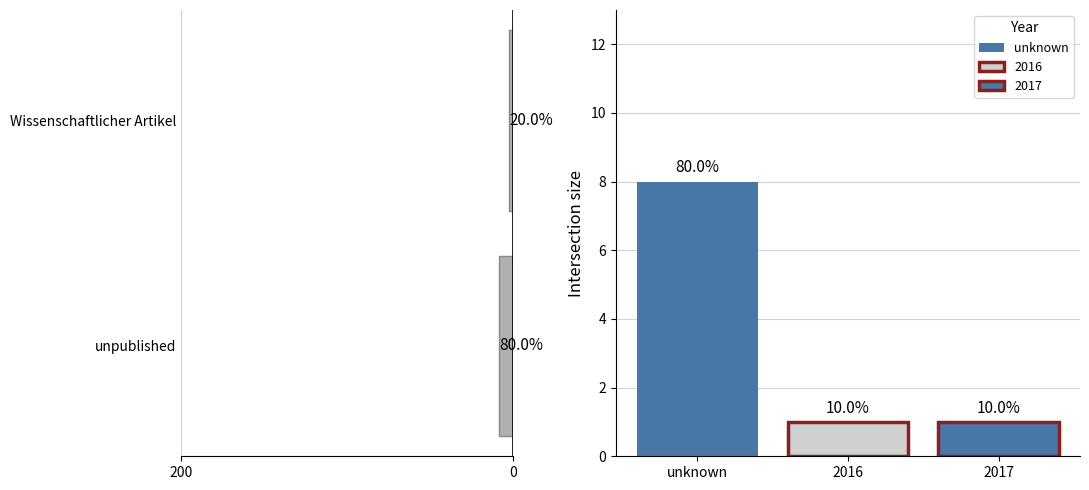

Reading right to left, list all the values displayed in this chart.

2	8